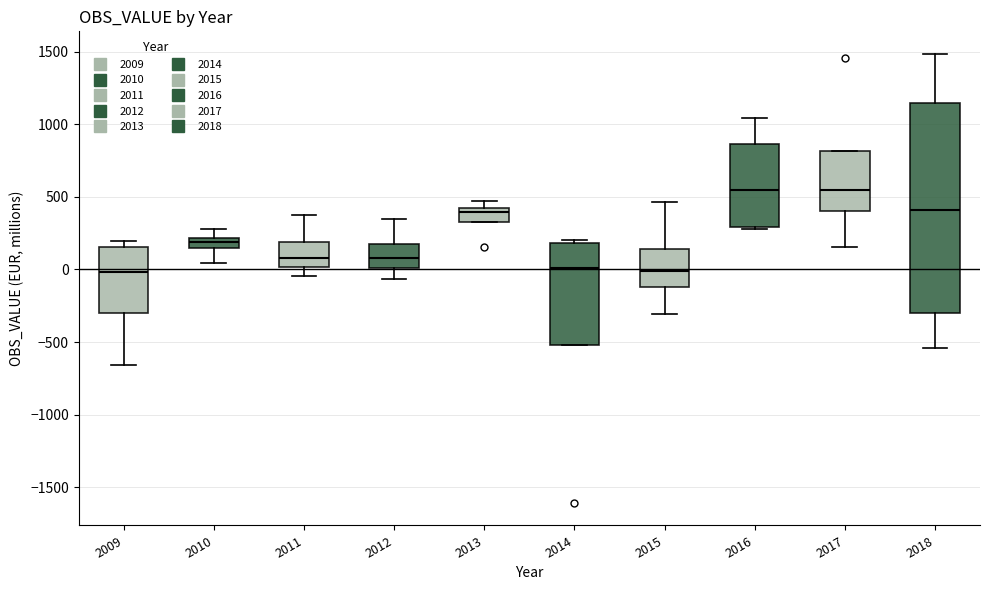

Comparing the boxes themselves (not the whiskers), which one is the tallest?

2018